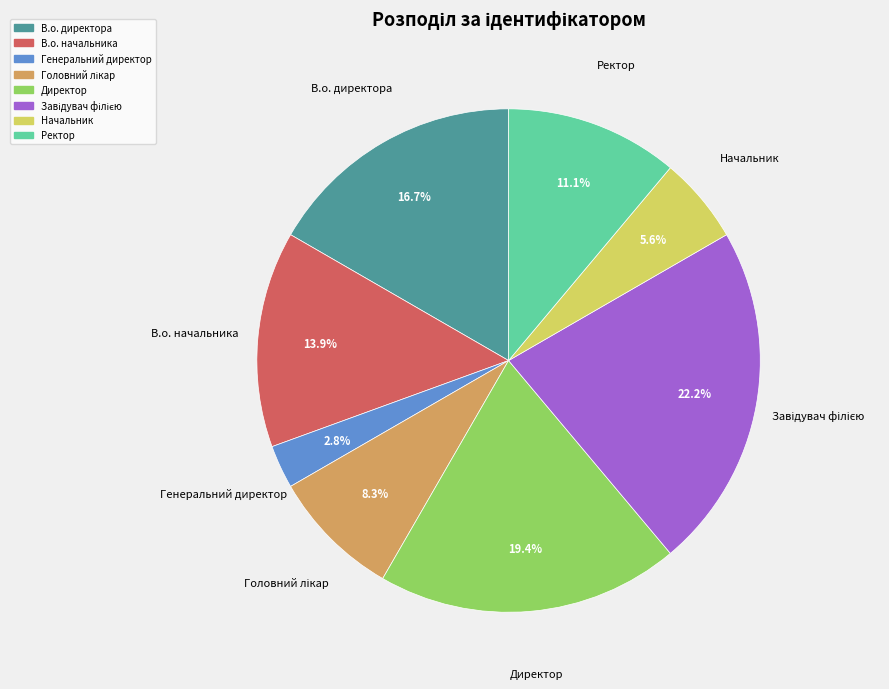

What is the smallest slice in the pie chart?

Генеральний директор